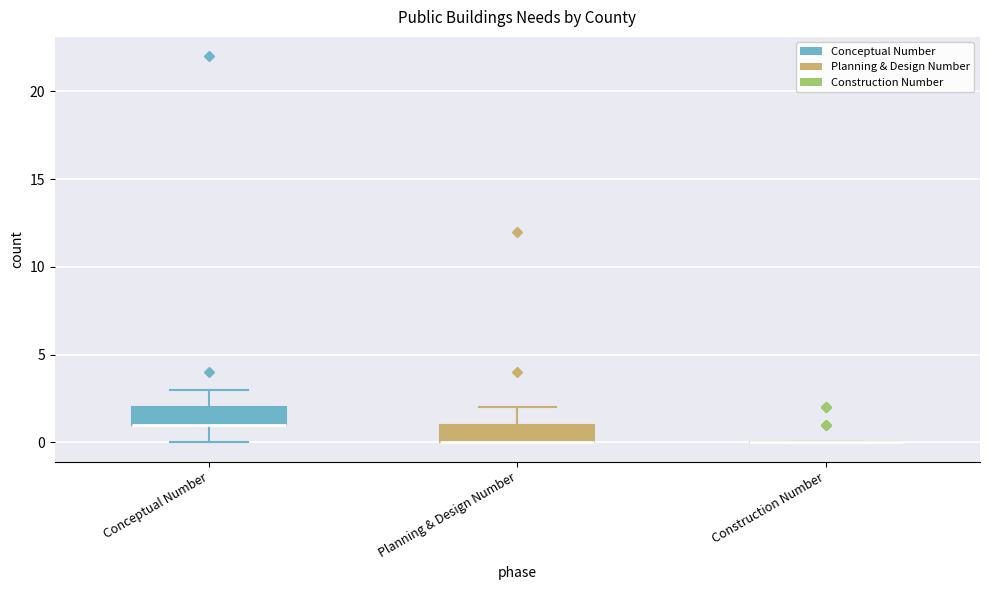

Reading left to right, read every box against the y-axis: the position of its median line, the range the box covers, and the ends of its whiskers. The values are not printed on the chart, so give them approximately, as read against the axis.

Conceptual Number: median 1 (drawn on the box's lower edge), box 1 to 2, whiskers 0 to 3
Planning & Design Number: median 0 (drawn on the box's lower edge), box 0 to 1, whiskers 0 to 2
Construction Number: box collapsed to a line at 0, whiskers 0 to 0